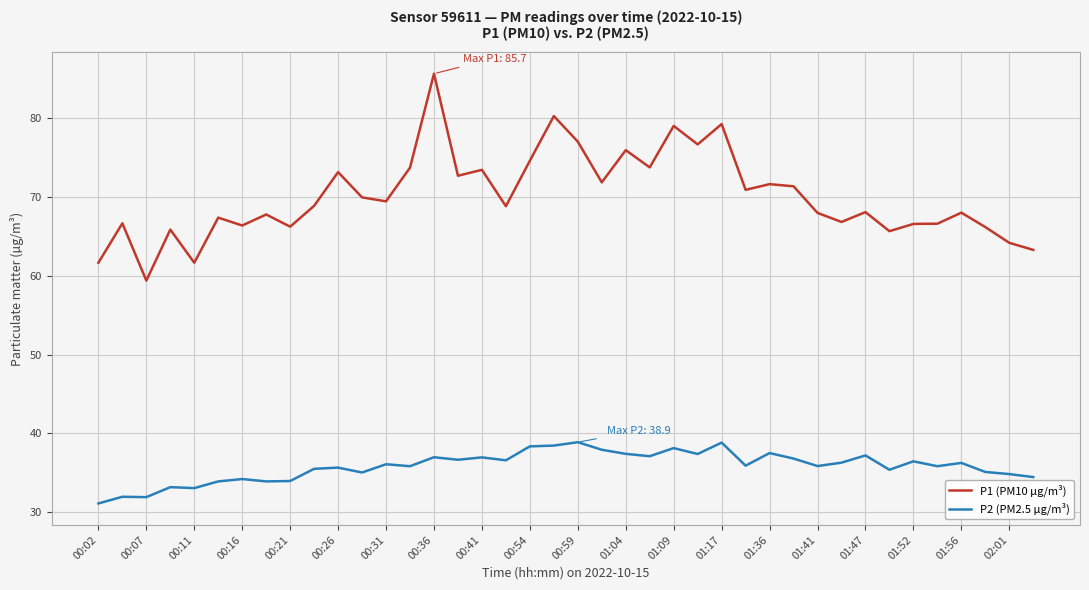

What is the minimum value for P2 (PM2.5 µg/m³)?

31.1